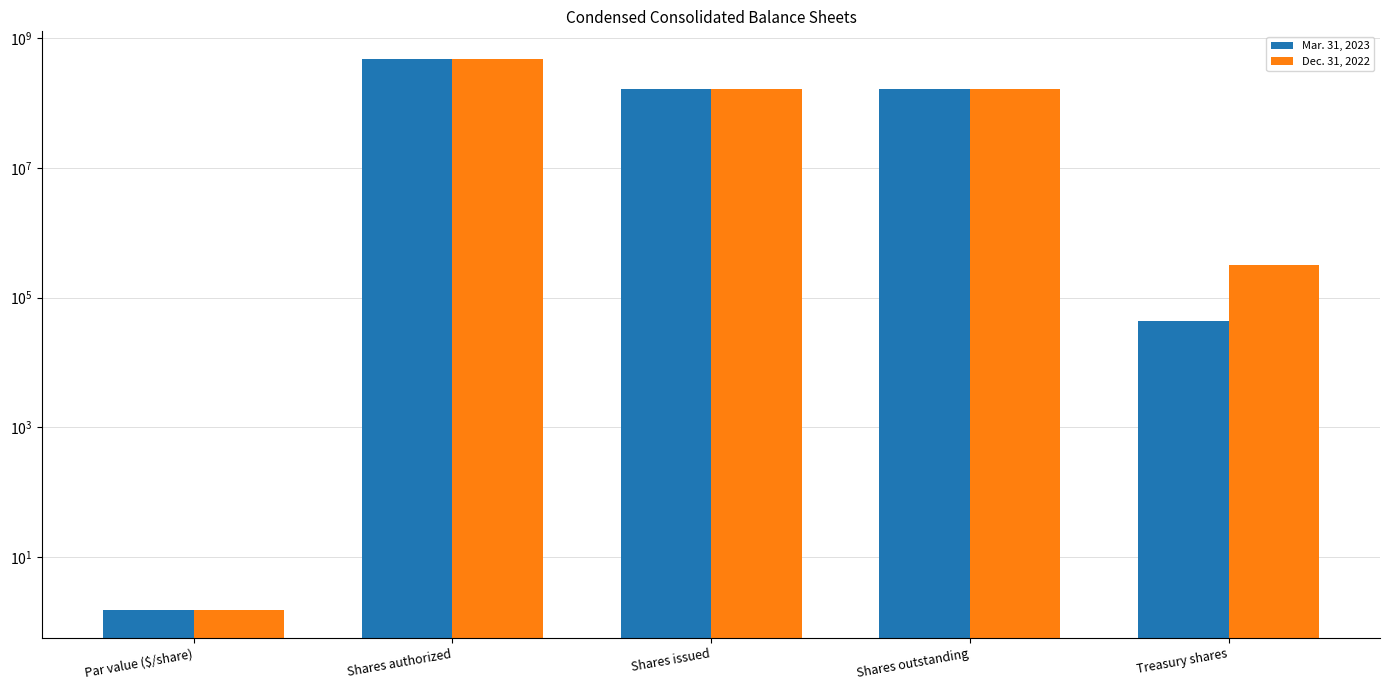

Reading left to right, what are all the values shown in this chart?

Mar. 31, 2023: 1.5	480000000.0	165657905.0	165657905.0	43318.0
Dec. 31, 2022: 1.5	480000000.0	165657905.0	165657905.0	312469.0